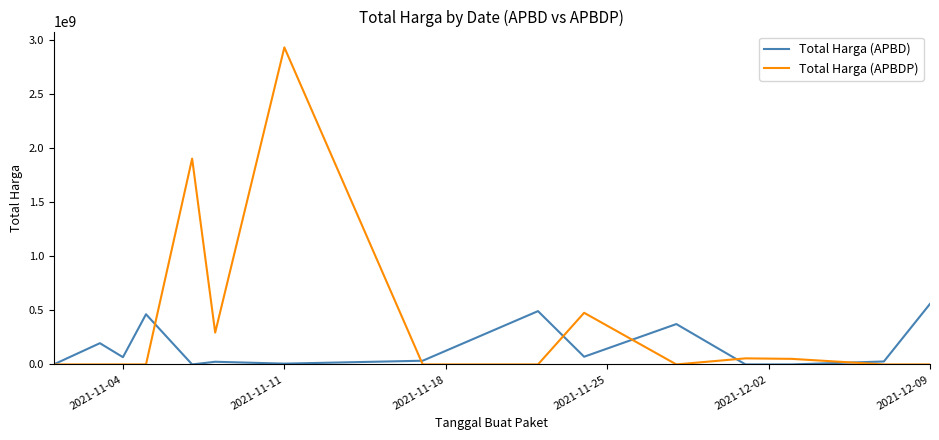

Which series has the largest total across all categories?

Total Harga (APBDP)